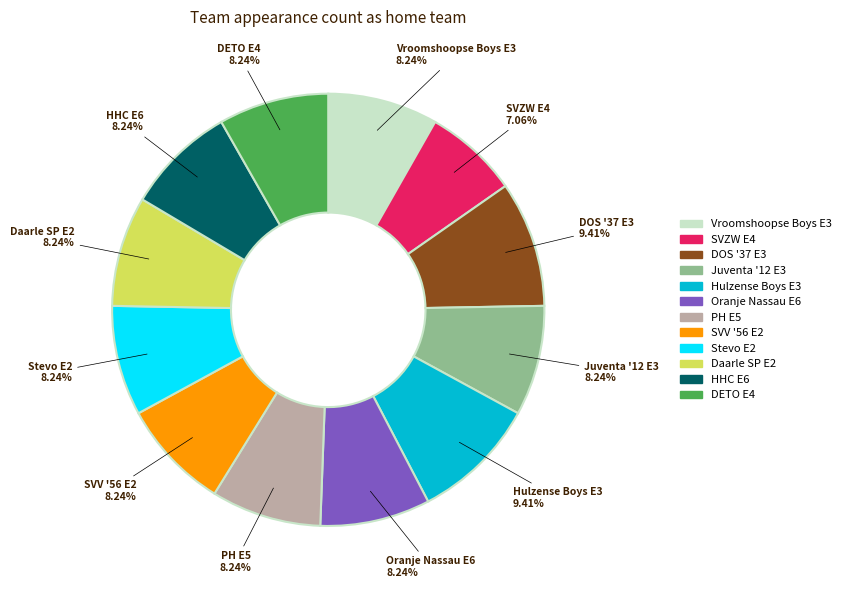

How many segments does this pie chart have?

12